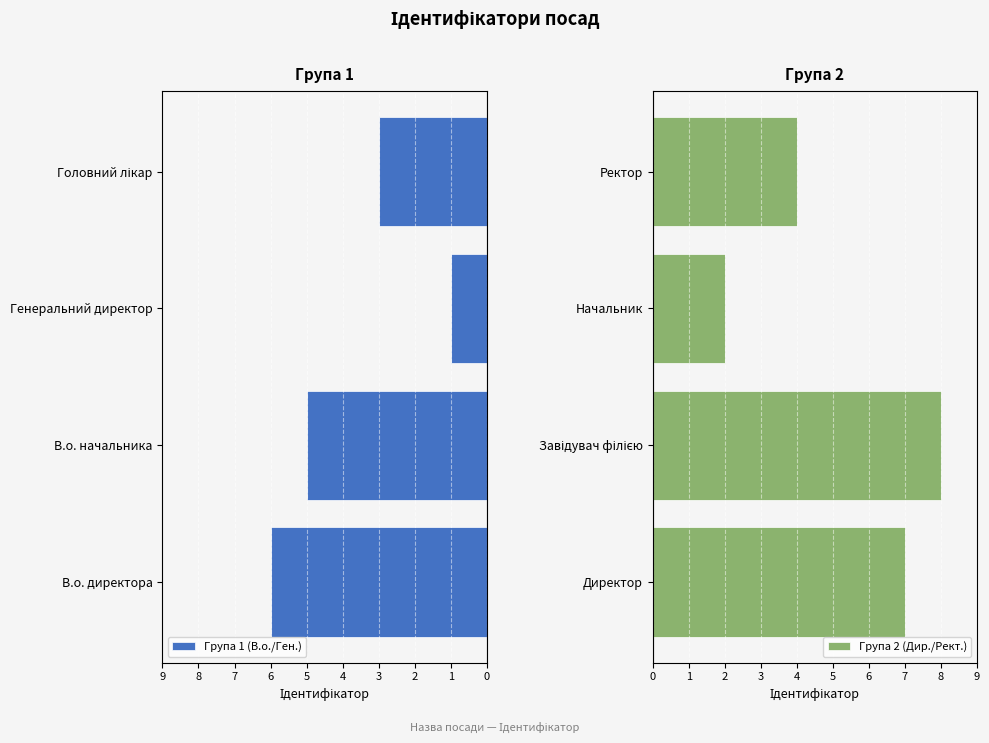

True or false: Група 2 (Дир./Рект.) has a value of 2 at Начальник.

True